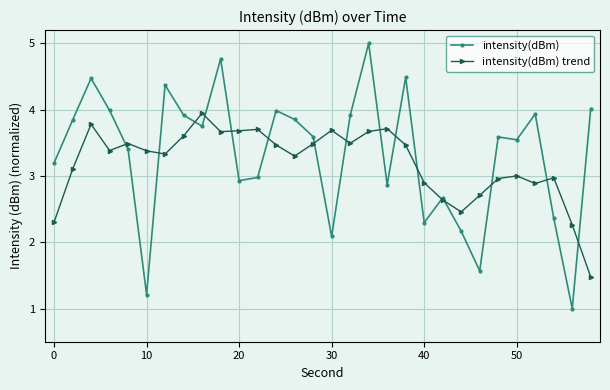

Rank the series by their maximum value, from lowest to highest.

intensity(dBm) trend, intensity(dBm)